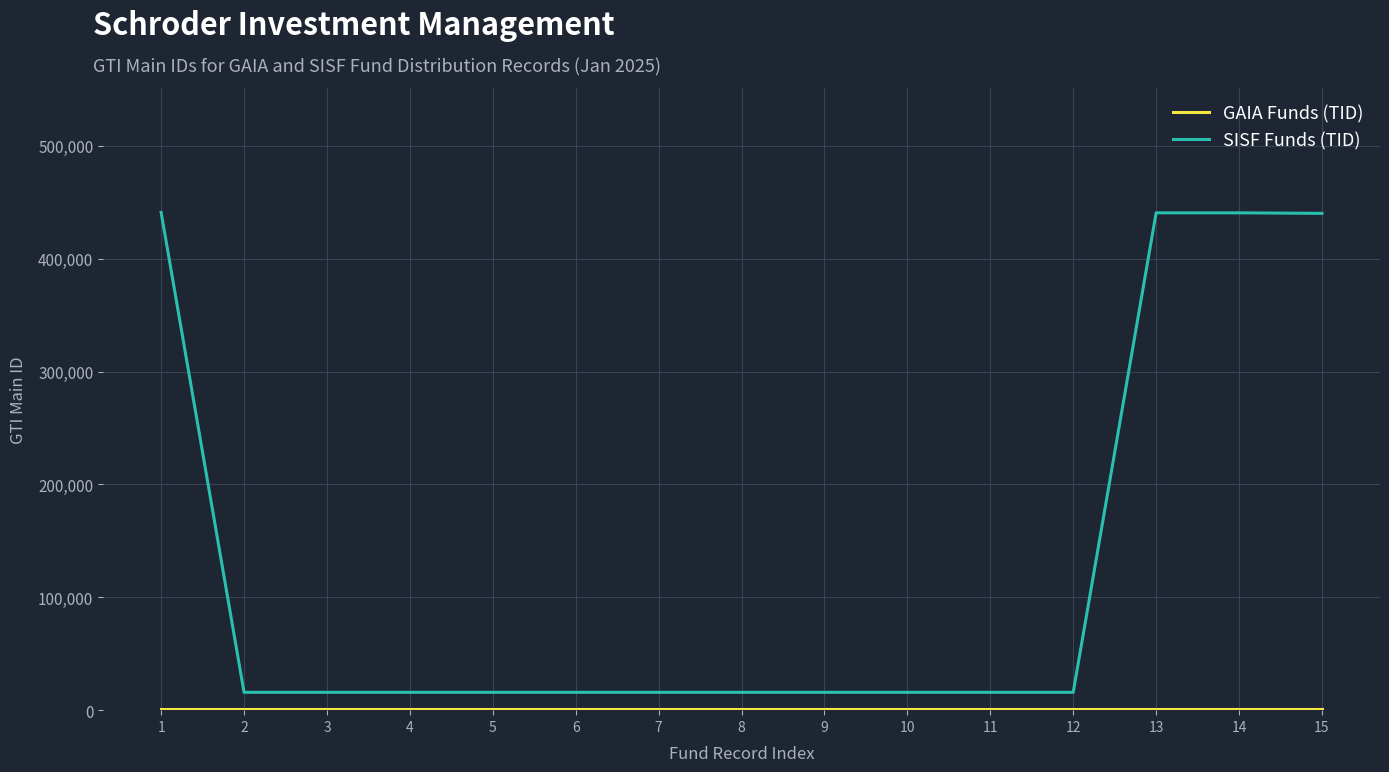

Which series has the widest spread of values?

SISF Funds (TID)